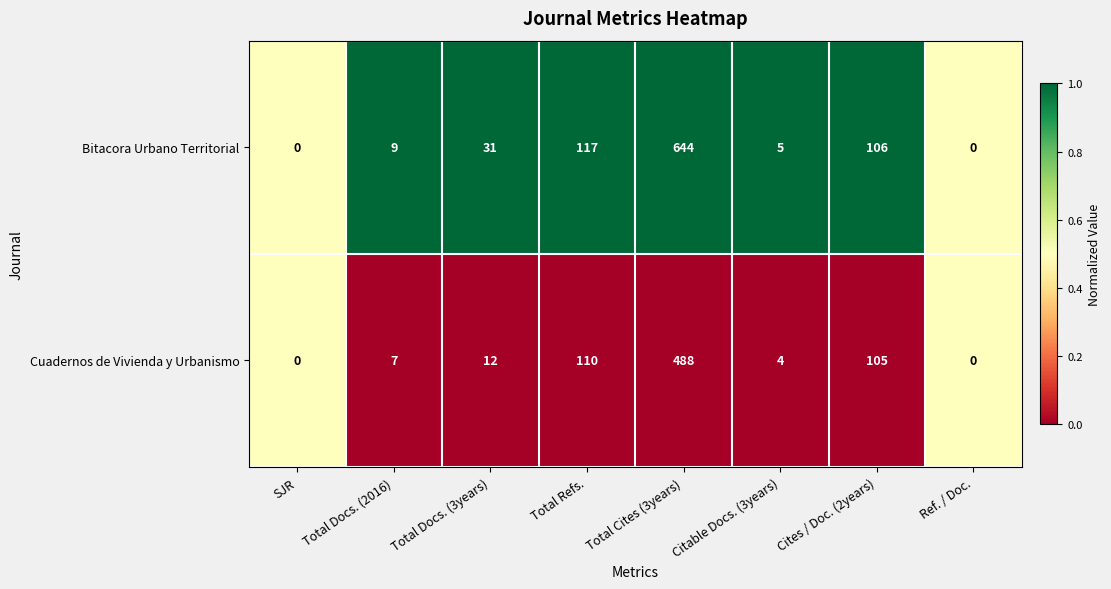

What is the total value across all series at Total Refs.?

227